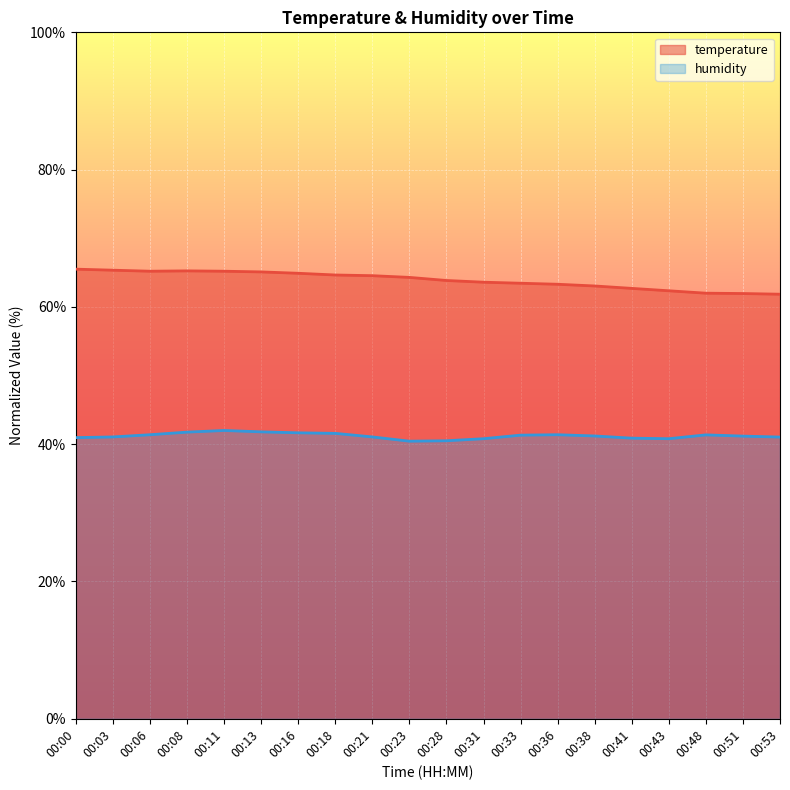

True or false: temperature and humidity intersect in this chart.

False